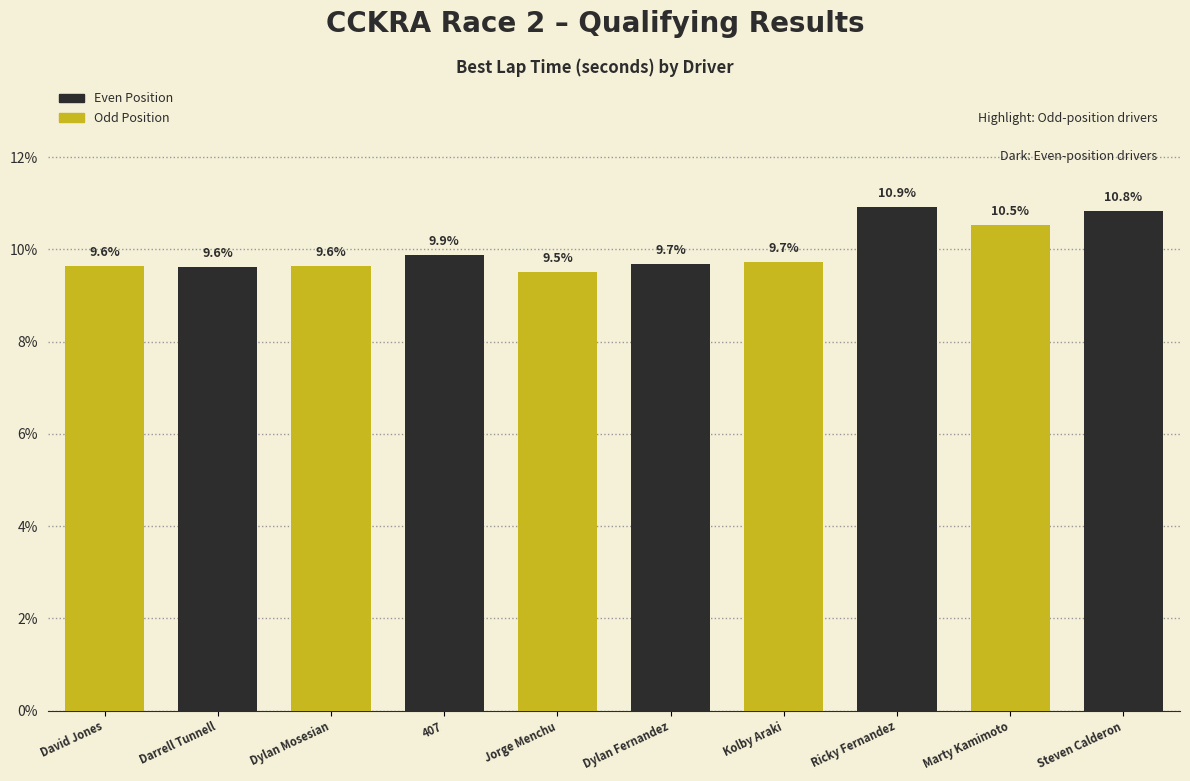

Which has a higher value, Ricky Fernandez or Kolby Araki?

Ricky Fernandez